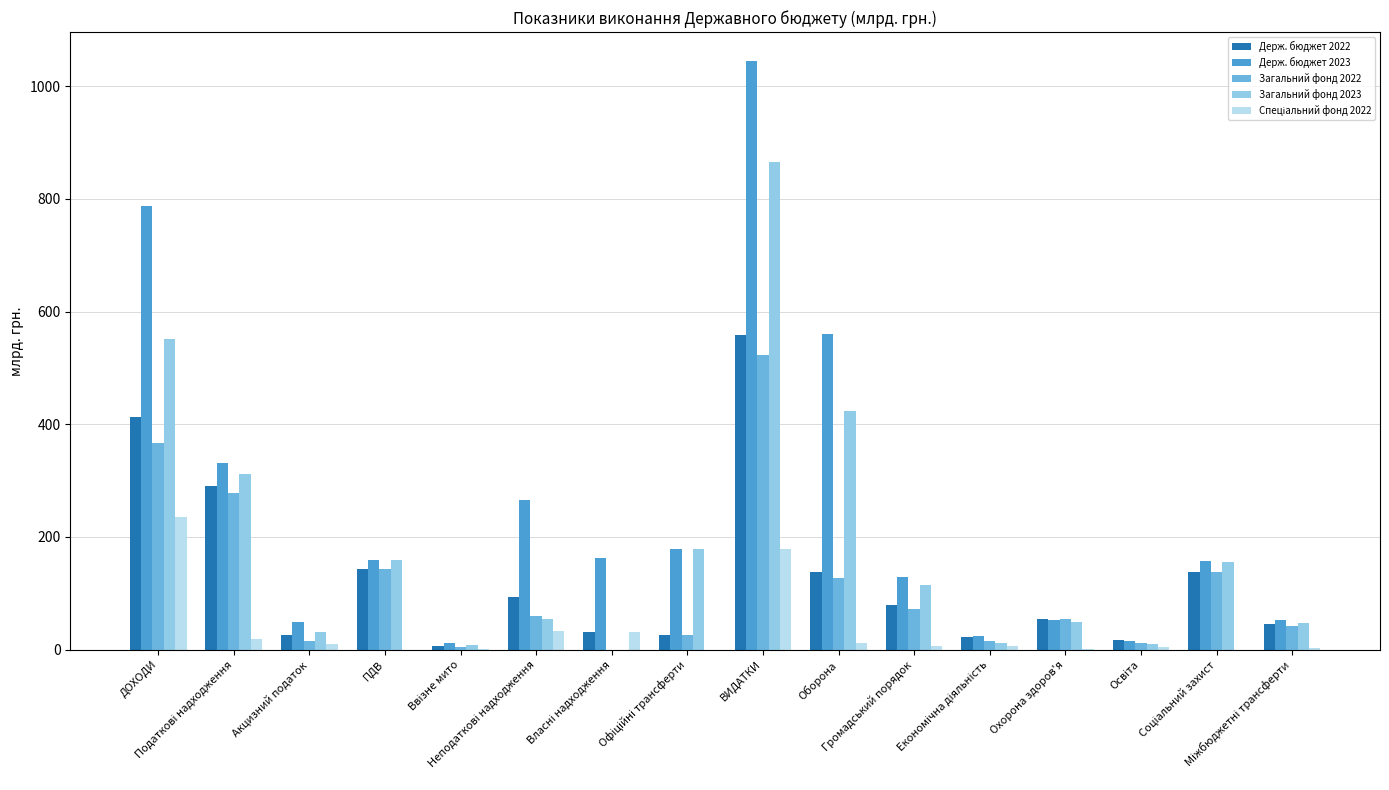

What is the highest value of the Загальний фонд 2022 series?

523.6